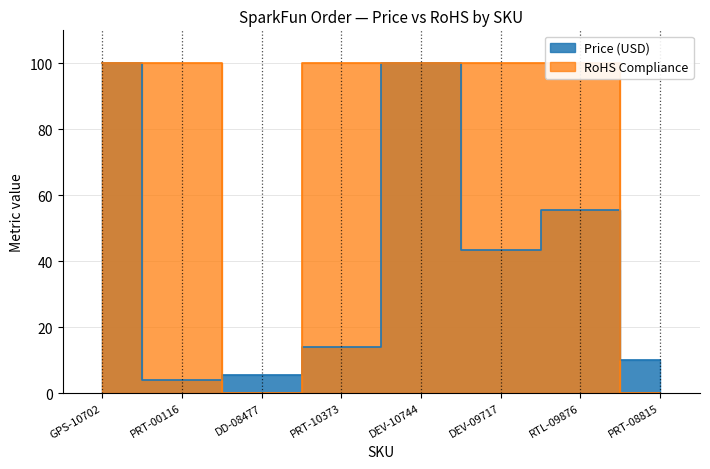

What is the average value of the RoHS Compliance series?

75.0